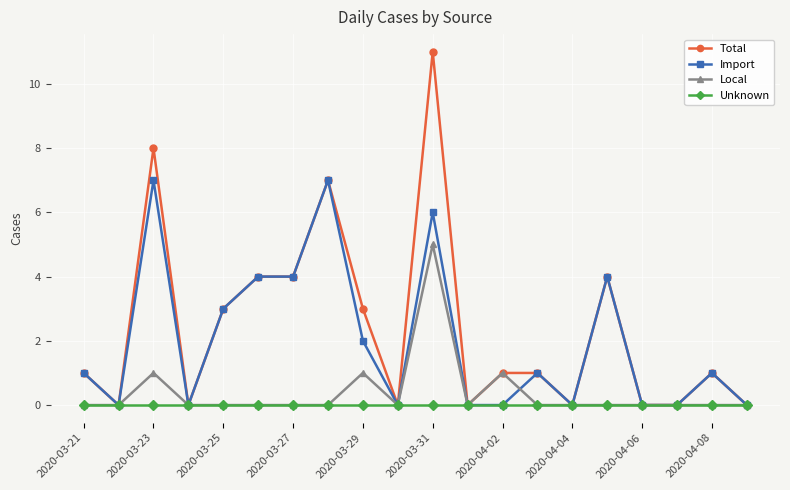

True or false: Local has more than 0 points higher than both neighbors.

True